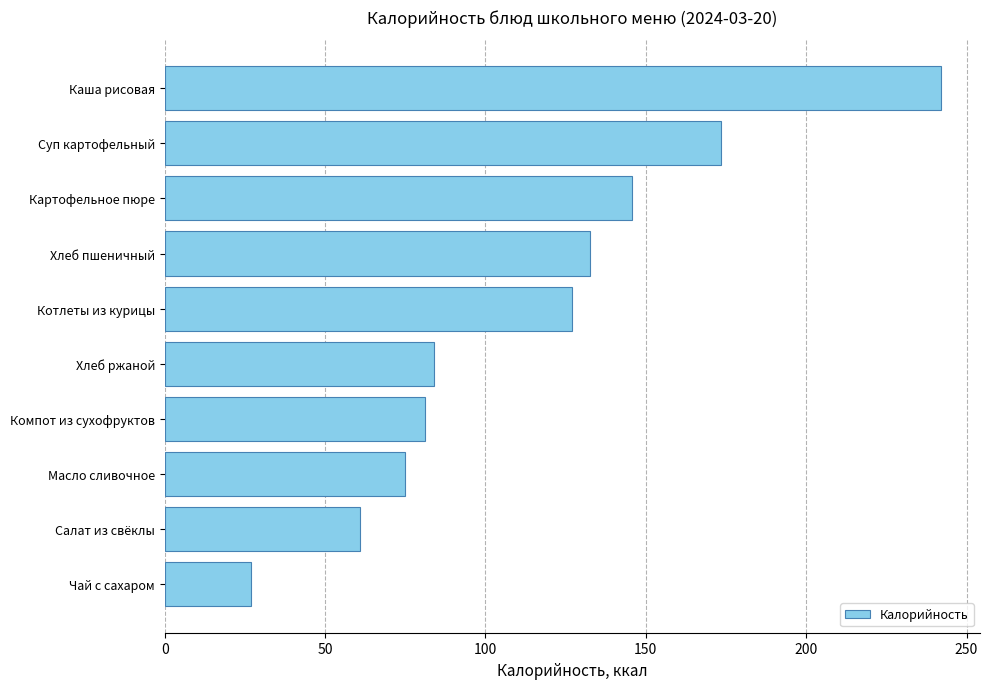

What is the sum of all values?

1148.4